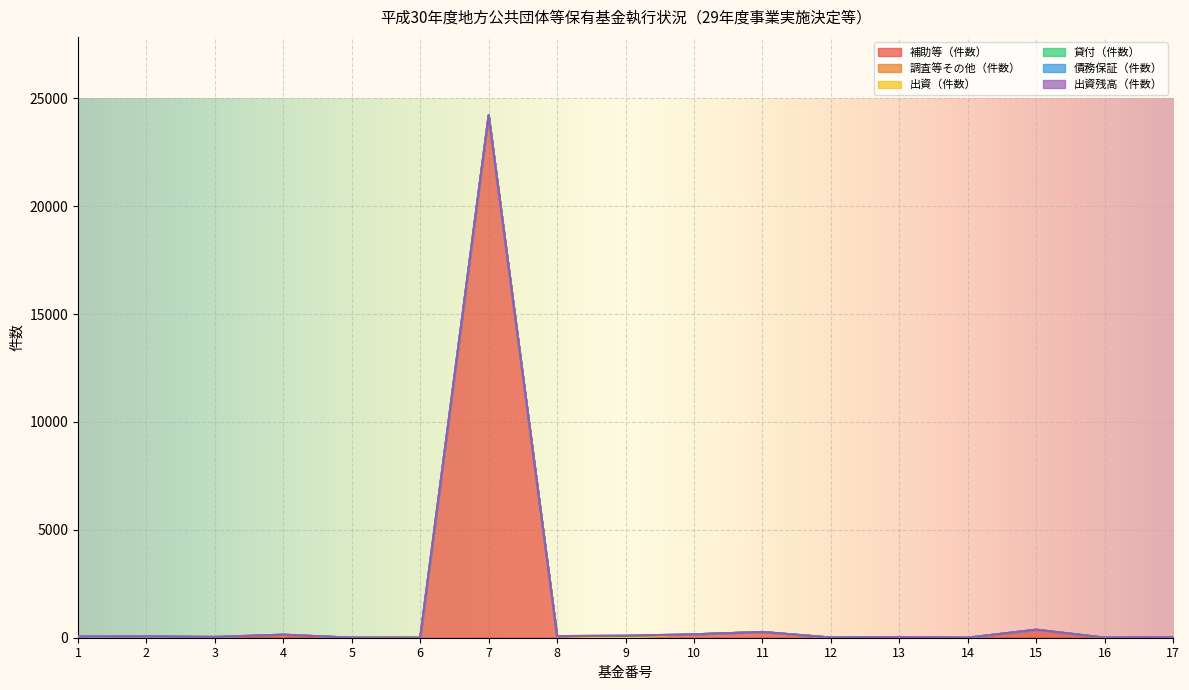

At which label is 債務保証（件数） closest to 0?

1